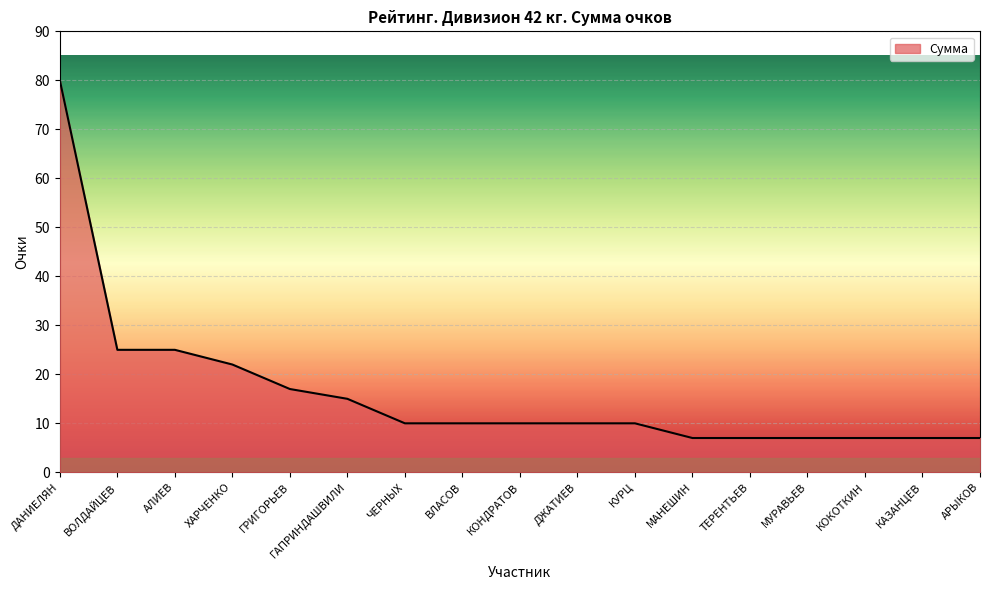

At which label does the data first exceed 10?

ДАНИЕЛЯН